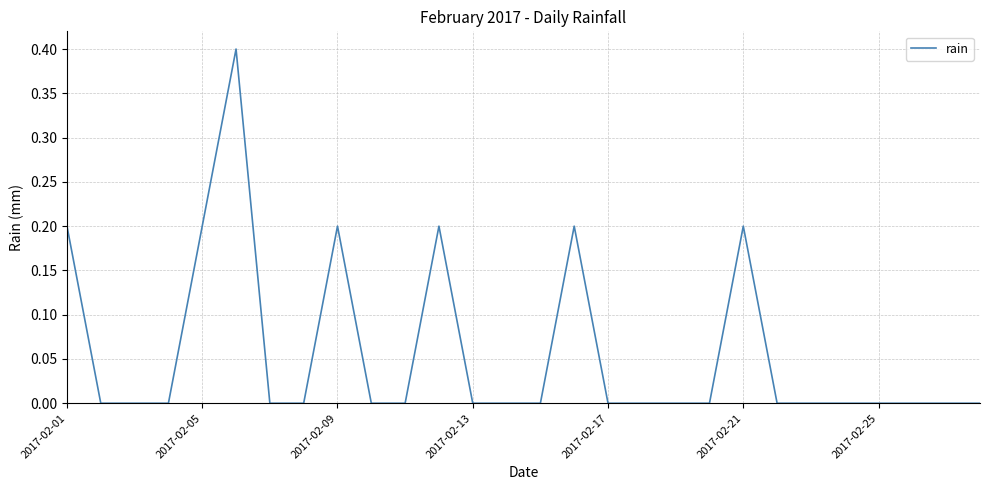

What is the difference between the maximum and minimum values?

0.4